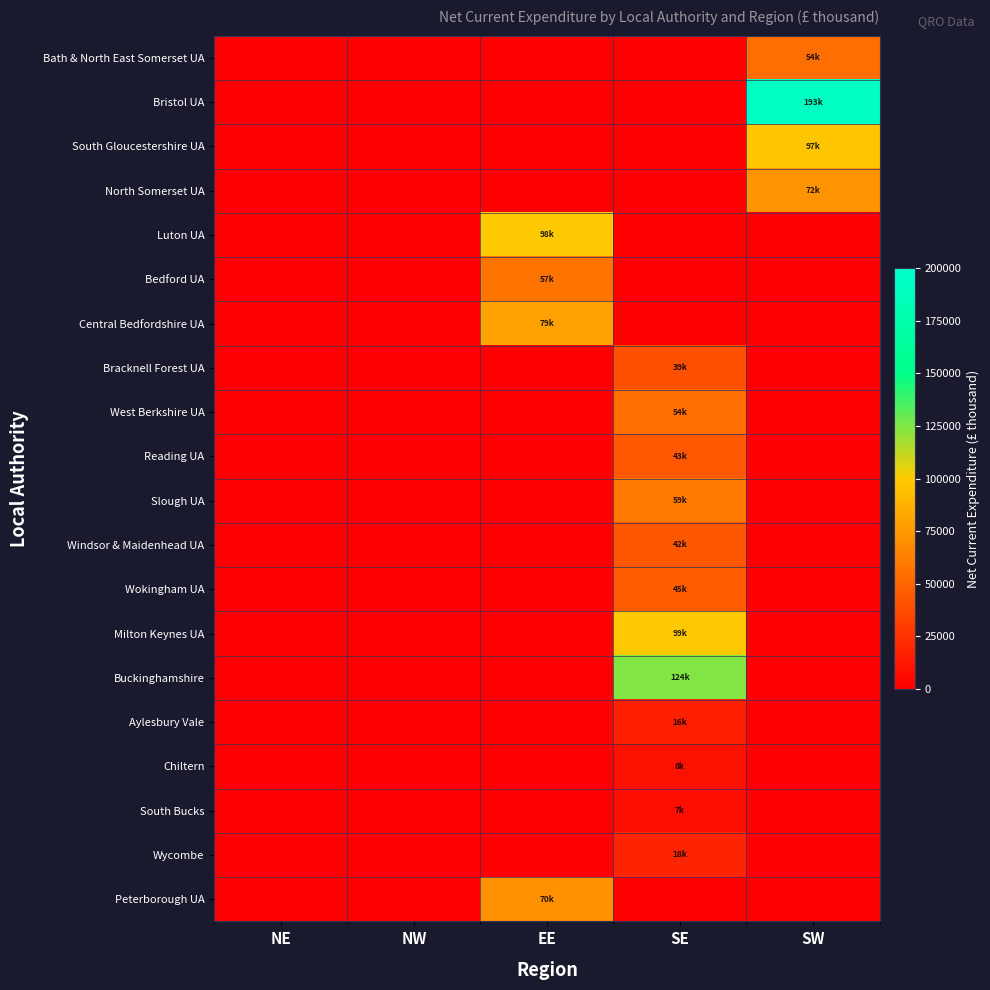

Reading right to left, what are all the values shown in this chart?

Bath & North East Somerset UA: SW=54498	SE=0	EE=0	NW=0	NE=0
Bristol UA: SW=193266	SE=0	EE=0	NW=0	NE=0
South Gloucestershire UA: SW=97146	SE=0	EE=0	NW=0	NE=0
North Somerset UA: SW=72398	SE=0	EE=0	NW=0	NE=0
Luton UA: SW=0	SE=0	EE=98936	NW=0	NE=0
Bedford UA: SW=0	SE=0	EE=57152	NW=0	NE=0
Central Bedfordshire UA: SW=0	SE=0	EE=79437	NW=0	NE=0
Bracknell Forest UA: SW=0	SE=39417	EE=0	NW=0	NE=0
West Berkshire UA: SW=0	SE=54643	EE=0	NW=0	NE=0
Reading UA: SW=0	SE=43561	EE=0	NW=0	NE=0
Slough UA: SW=0	SE=59709	EE=0	NW=0	NE=0
Windsor & Maidenhead UA: SW=0	SE=42374	EE=0	NW=0	NE=0
Wokingham UA: SW=0	SE=45614	EE=0	NW=0	NE=0
Milton Keynes UA: SW=0	SE=99141	EE=0	NW=0	NE=0
Buckinghamshire: SW=0	SE=124914	EE=0	NW=0	NE=0
Aylesbury Vale: SW=0	SE=16217	EE=0	NW=0	NE=0
Chiltern: SW=0	SE=8865	EE=0	NW=0	NE=0
South Bucks: SW=0	SE=7457	EE=0	NW=0	NE=0
Wycombe: SW=0	SE=18000	EE=0	NW=0	NE=0
Peterborough UA: SW=0	SE=0	EE=70762	NW=0	NE=0